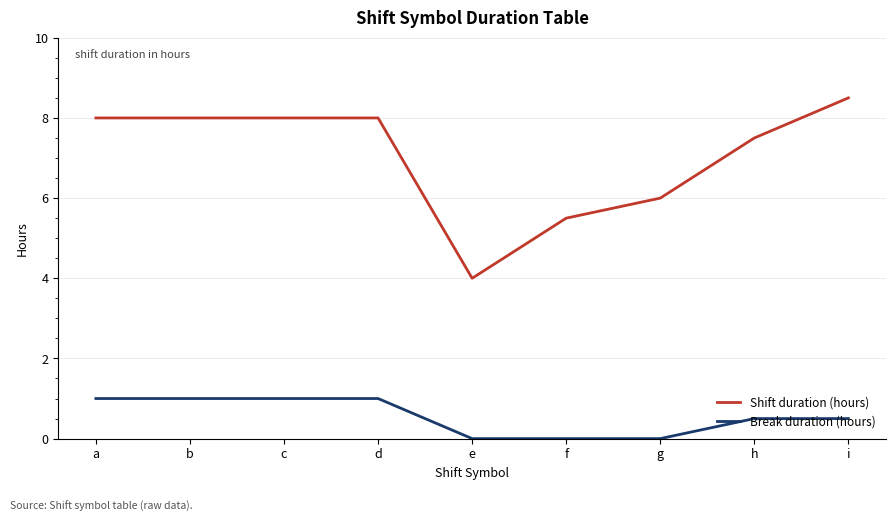

Reading left to right, transcribe all the data shown in this chart.

Shift duration (hours): a=8.0	b=8.0	c=8.0	d=8.0	e=4.0	f=5.5	g=6.0	h=7.5	i=8.5
Break duration (hours): a=1.0	b=1.0	c=1.0	d=1.0	e=0.0	f=0.0	g=0.0	h=0.5	i=0.5